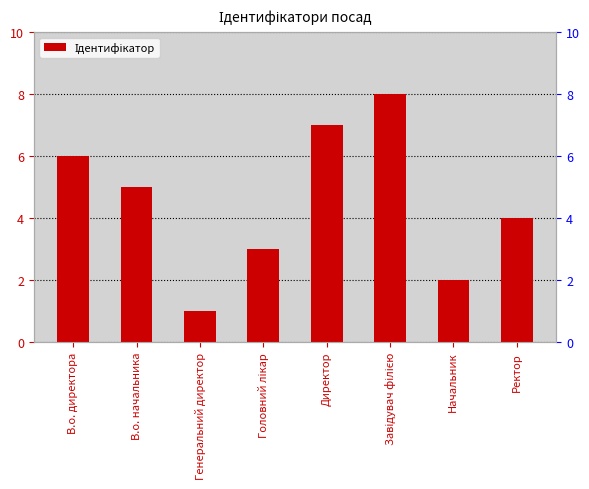

What is the minimum value shown in the chart?

1